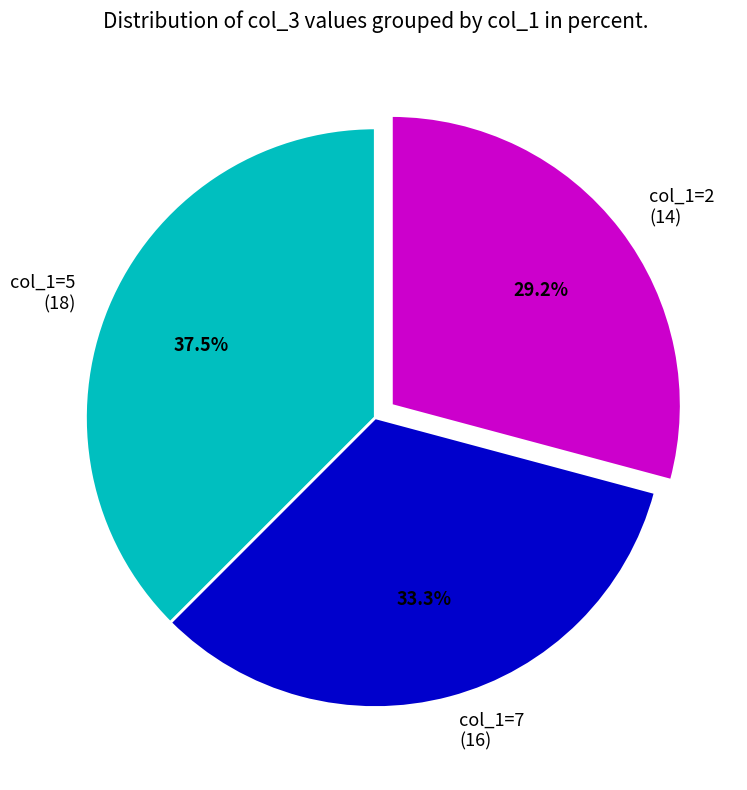

Do col_1=2 (14) and col_1=7 (16) together represent more than half of the pie?

Yes